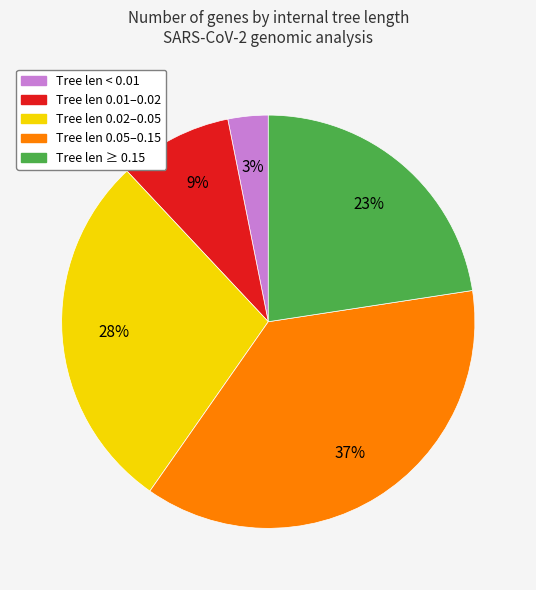

Is there any slice that represents more than half of the pie?

No